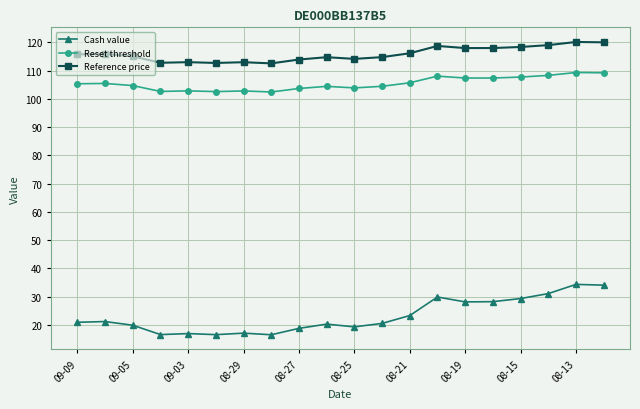

True or false: Reset threshold has more than 2 interior local peaks.

True